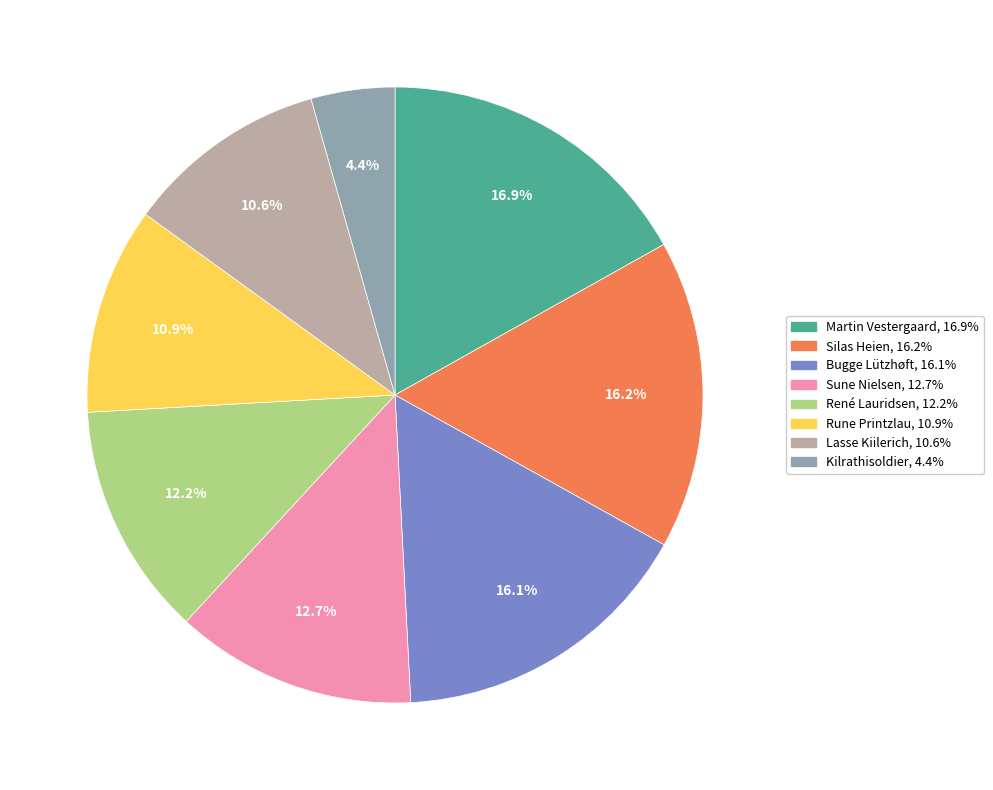

Approximately how many times larger is the value at Kilrathisoldier compared to Sune Nielsen?

0.3